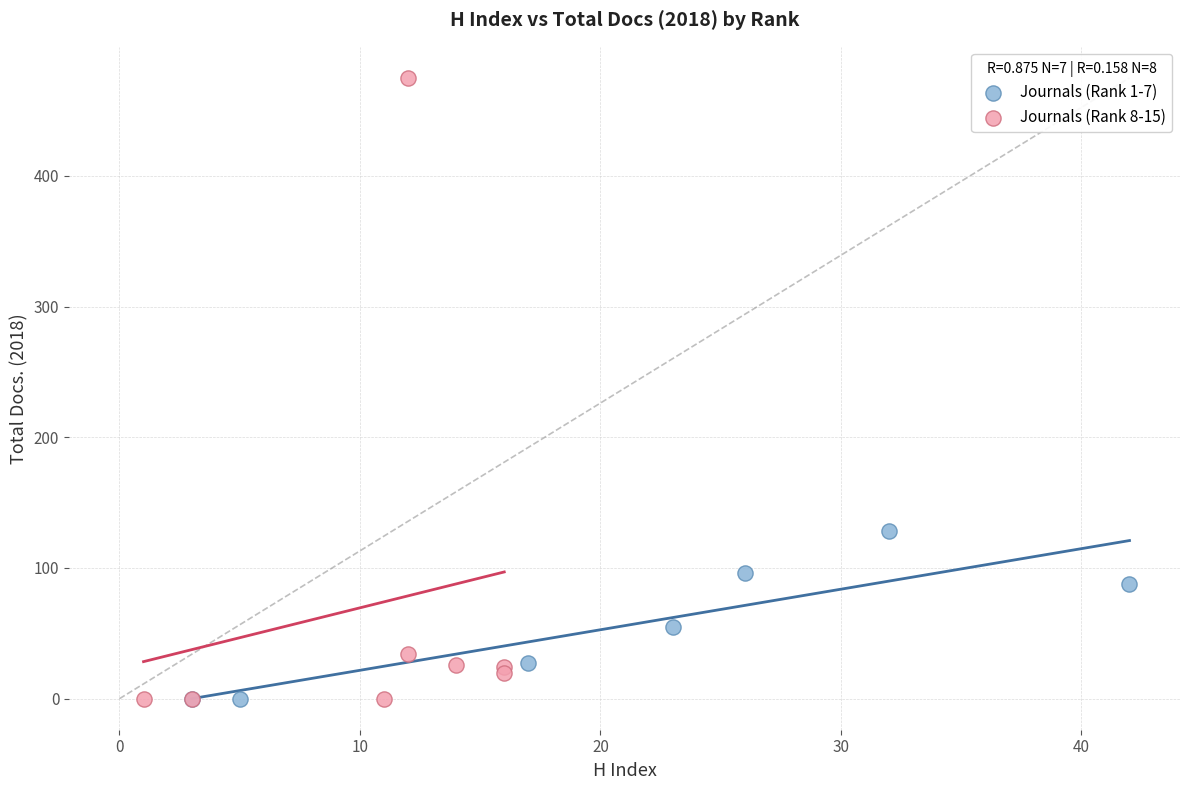

Which series has the widest spread of Y values?

Journals (Rank 8-15)